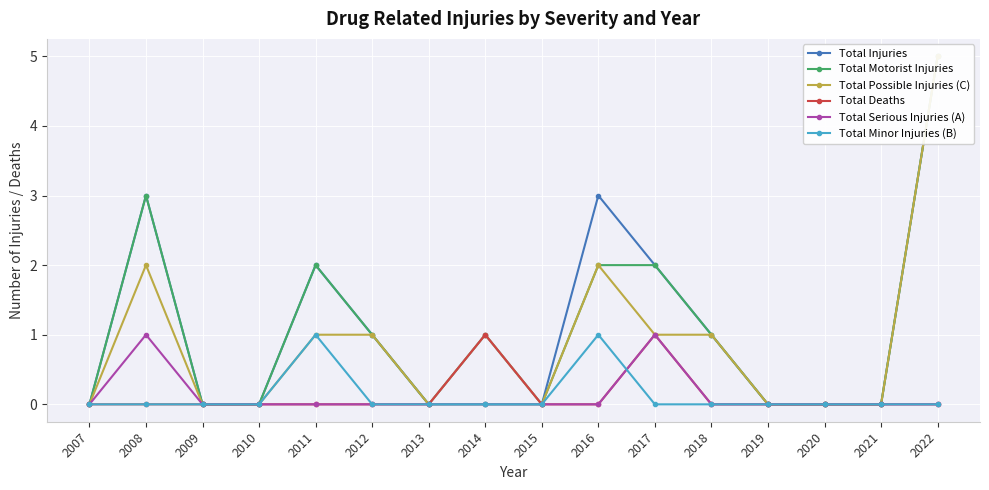

What is the total value across all series at 2018?

3